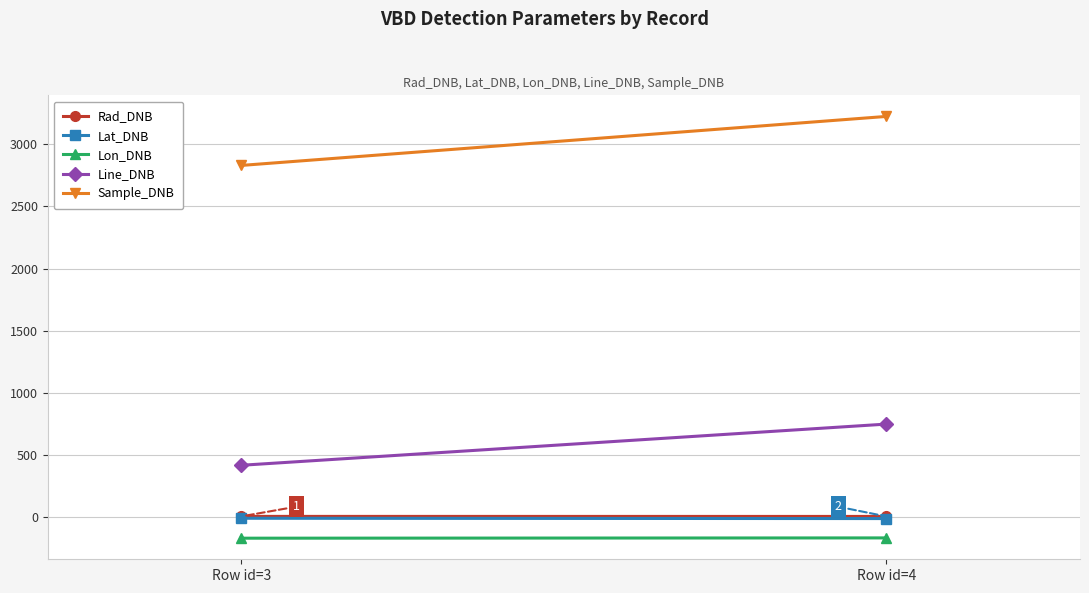

What is the minimum value shown in the chart?

-173.7